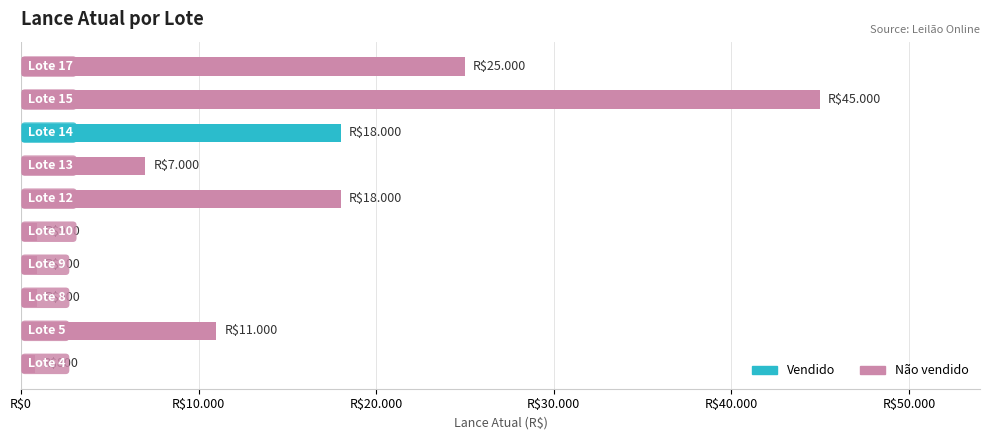

What is the average value of the Não vendido series?

10950